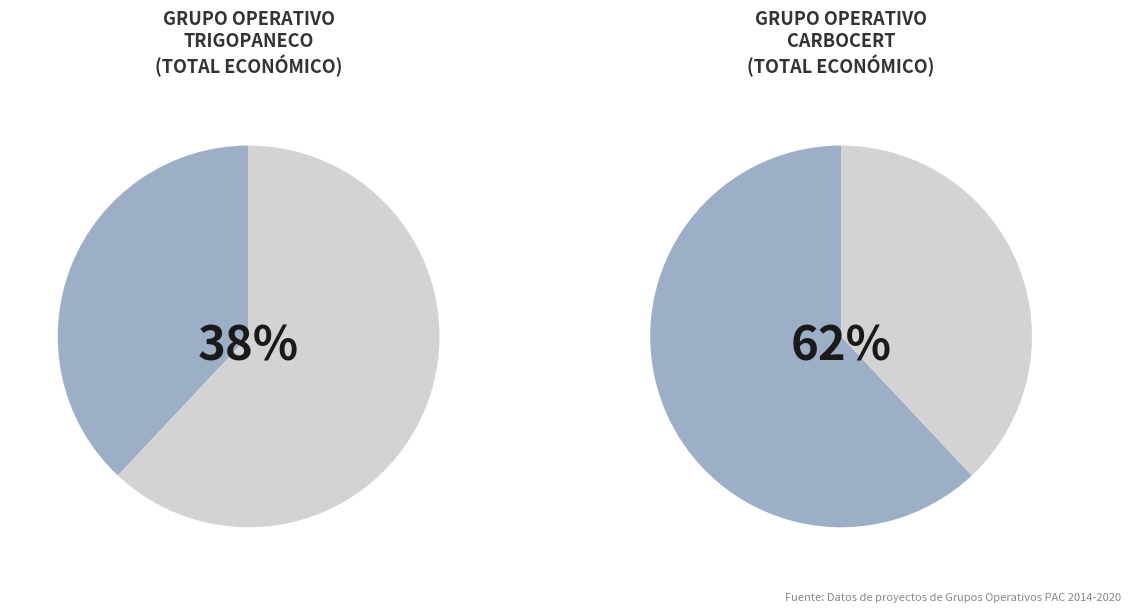

Which category has the biggest portion of the pie?

Grupo Operativo CARBOCERT